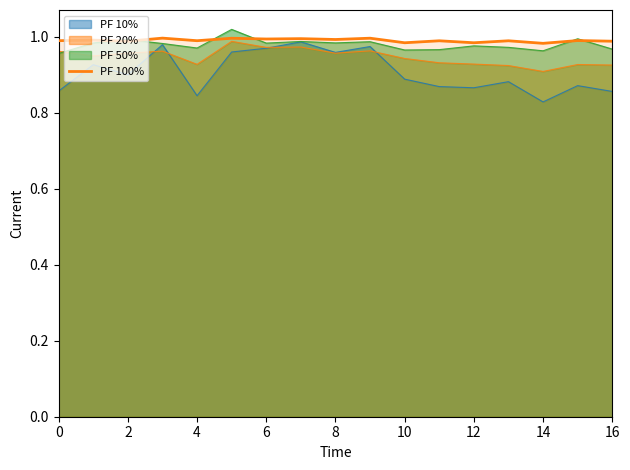

What is the greatest value displayed?

1.0